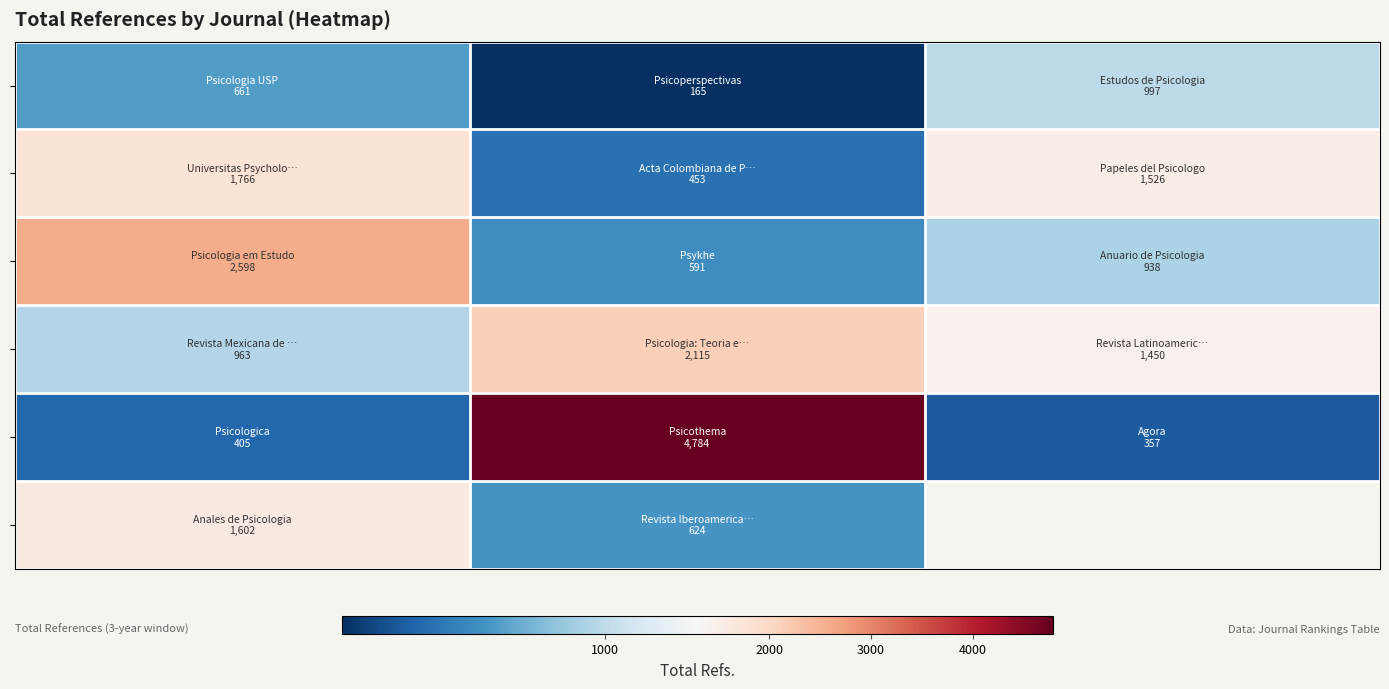

What is the maximum value shown in the chart?

4784.0